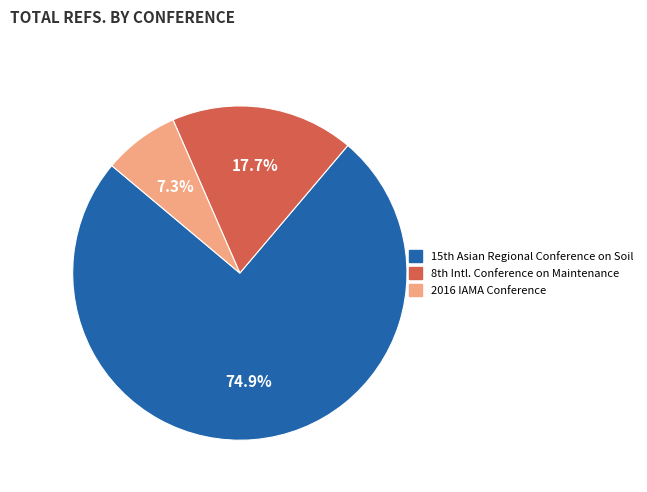

Is there any slice that represents more than half of the pie?

Yes